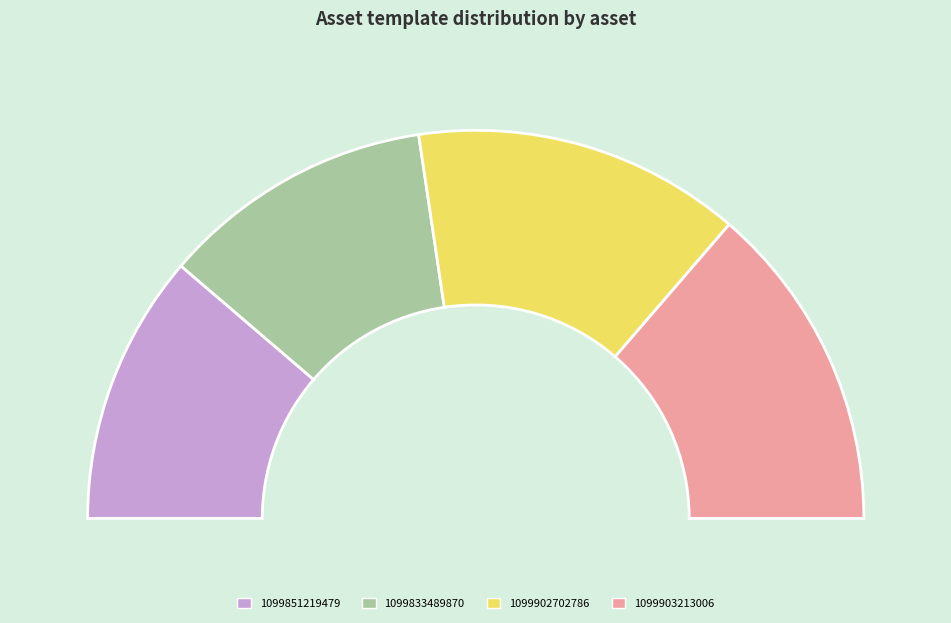

Rank the categories by value from highest to lowest.

1099903213006, 1099902702786, 1099833489870, 1099851219479